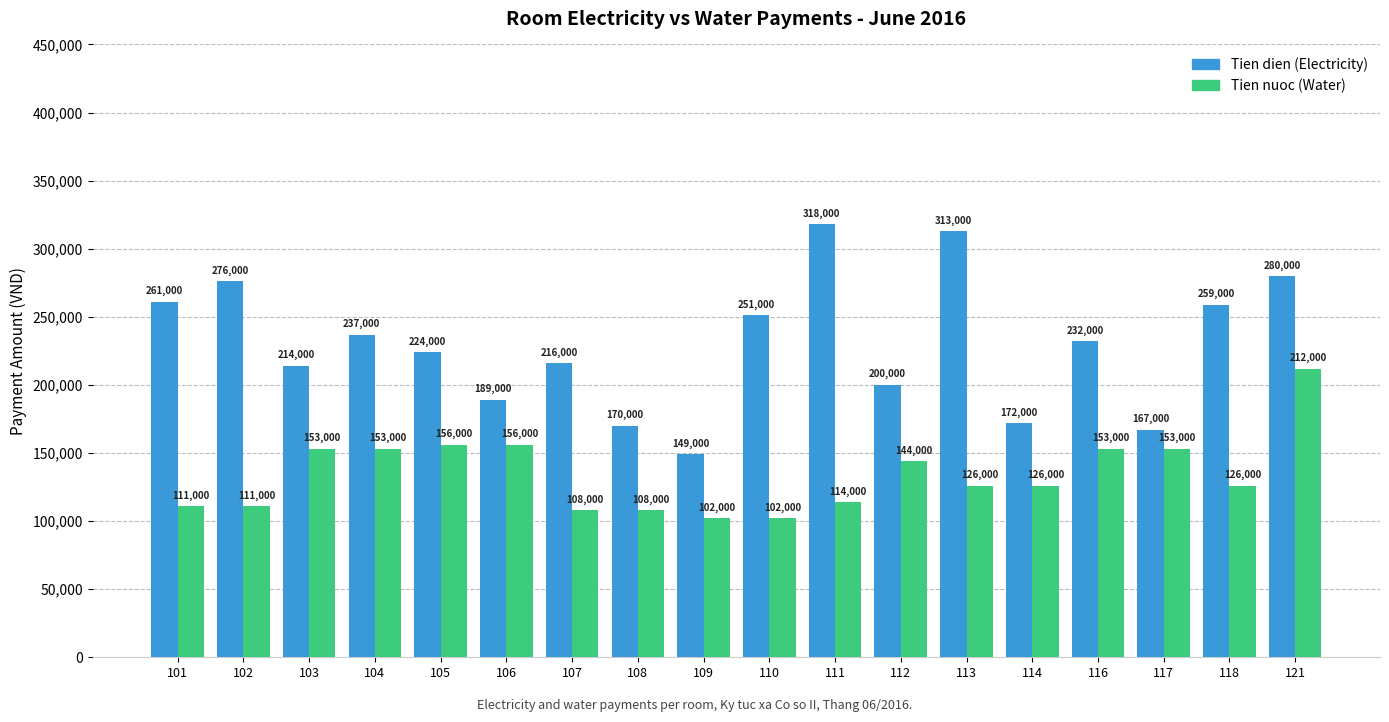

What is the spread (max minus min) of values at 108?

62000